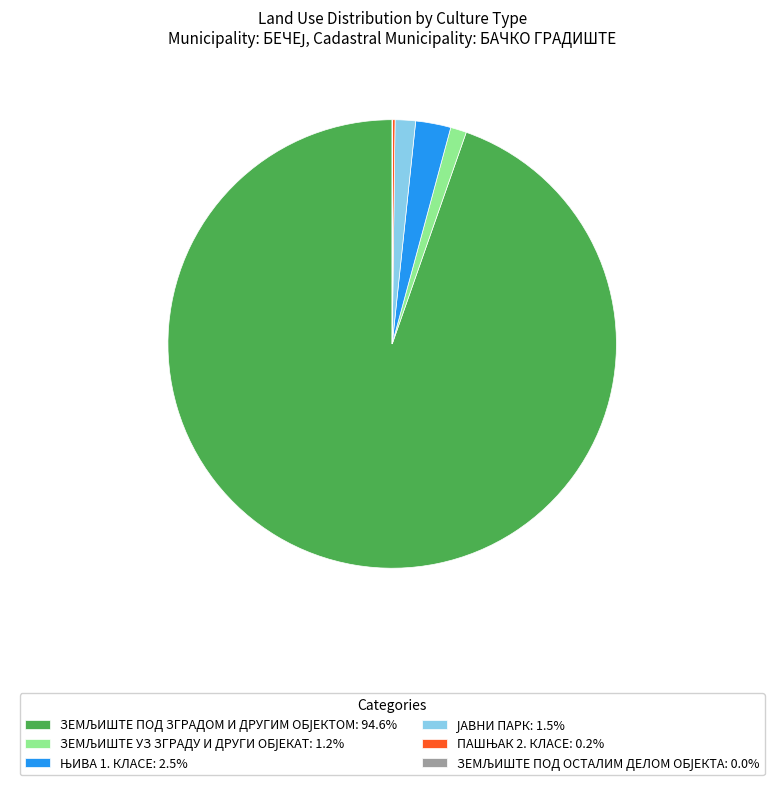

Is there a majority slice in this chart?

Yes